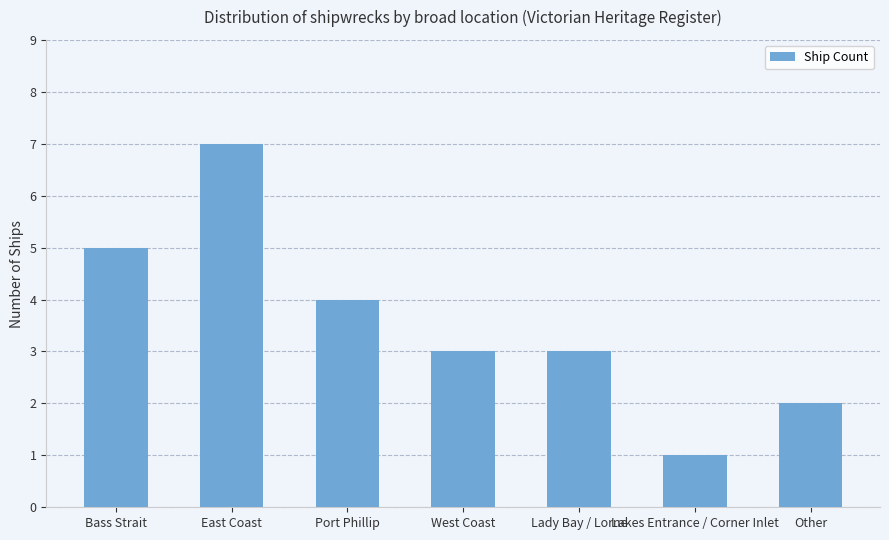

Which category has the highest value across all series?

East Coast